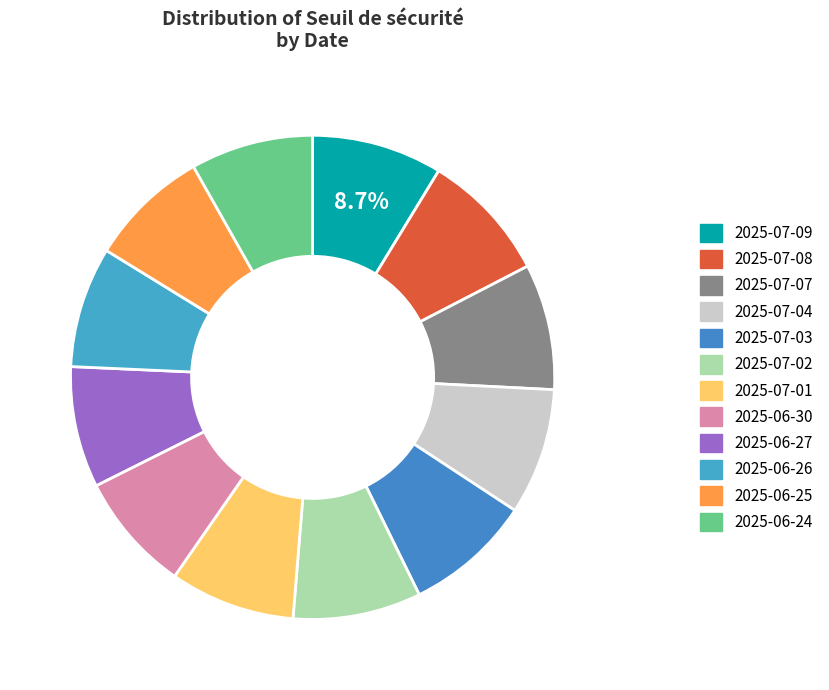

Is it true that 2025-06-25 is 1% of the pie?

False